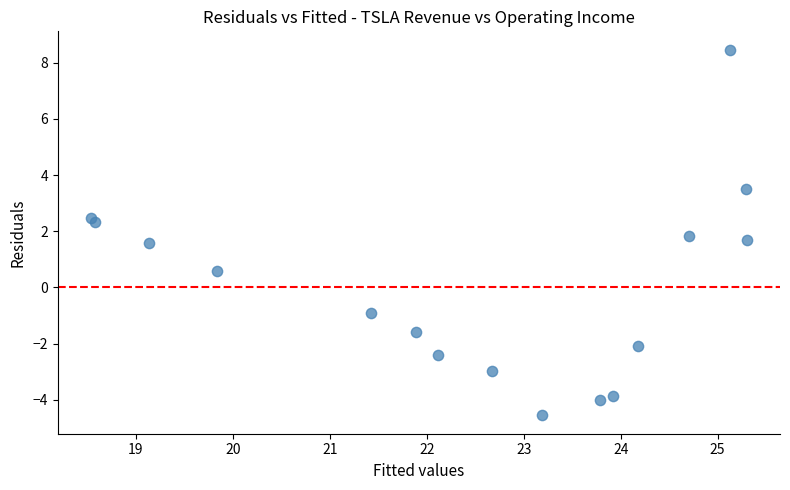

What Y value in the scatter plot is closest to 1?

0.6